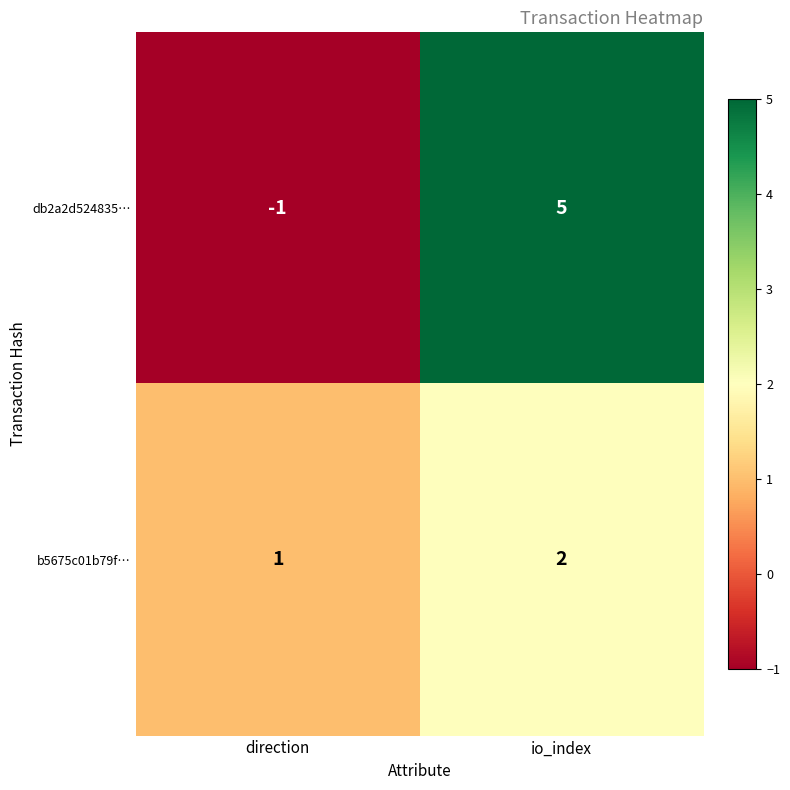

Reading left to right, list all the values displayed in this chart.

db2a2d524835…: -1	5
b5675c01b79f…: 1	2